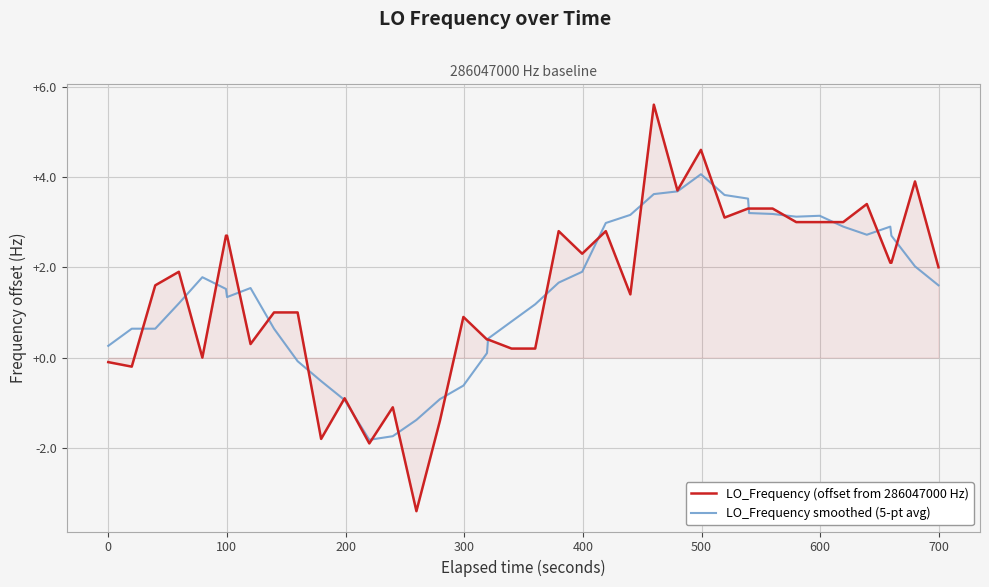

What is the highest value of the LO_Frequency smoothed (5-pt avg) series?

4.1